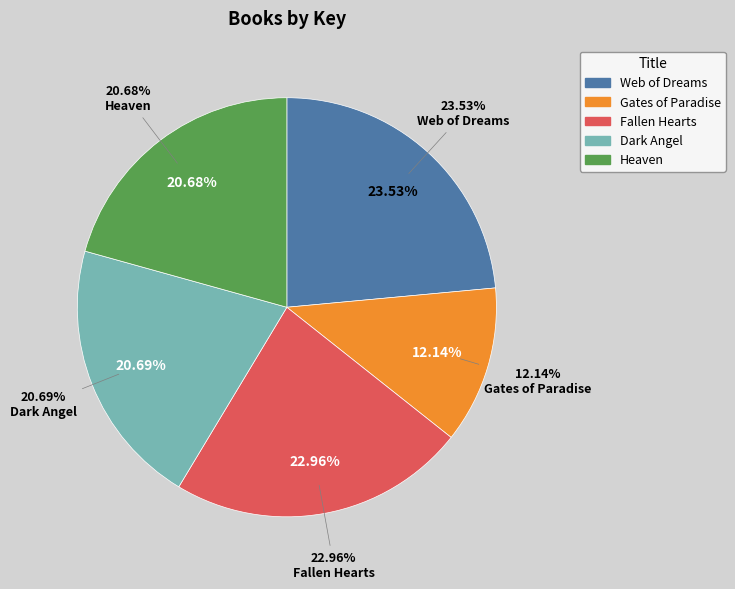

Is there any slice that represents more than half of the pie?

No